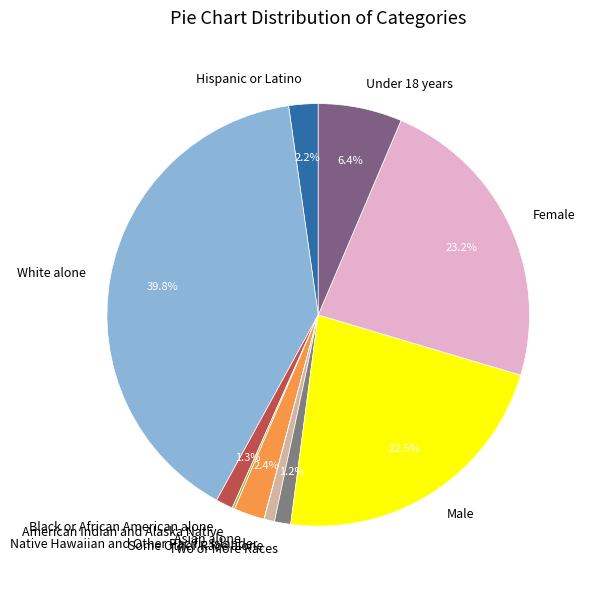

What is the largest slice in the pie chart?

White alone